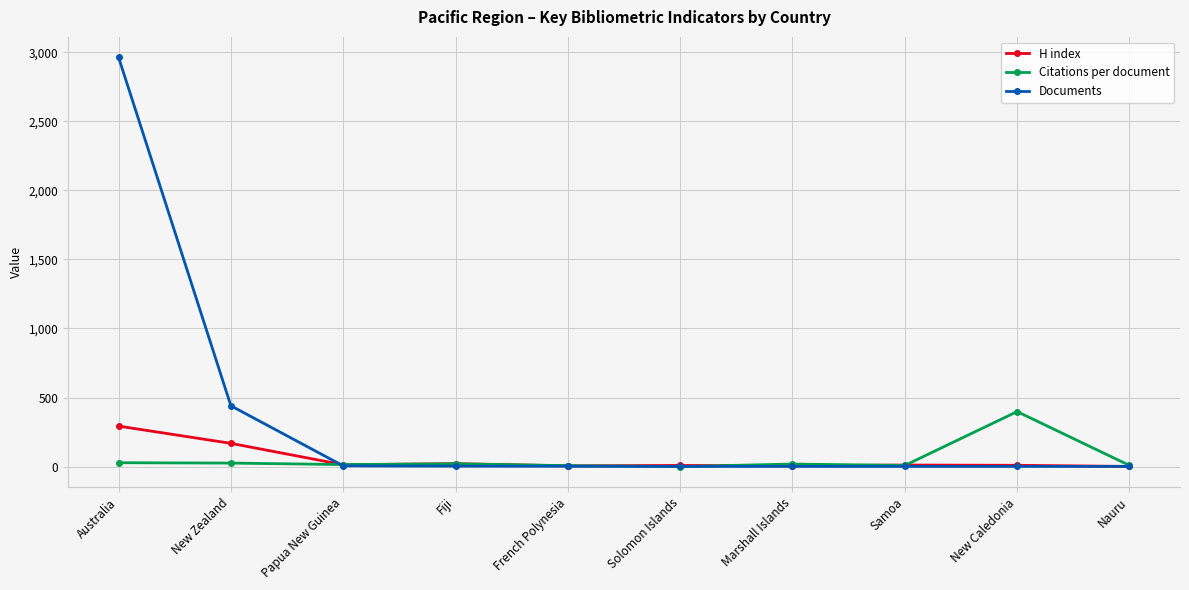

What are all the series names shown in the legend?

H index, Citations per document, Documents